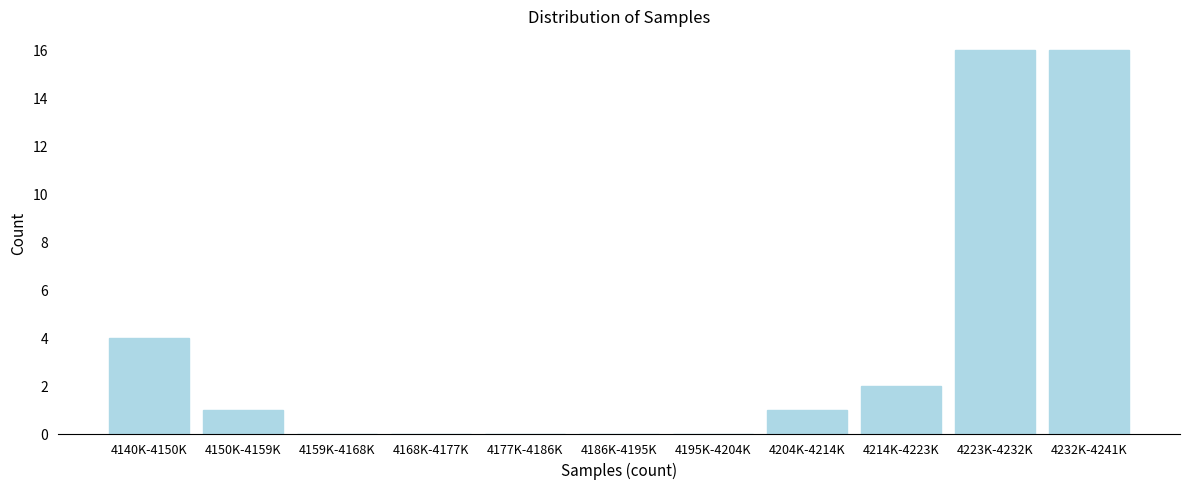

Reading right to left, what are all the values shown in this chart?

4232K-4241K=16	4223K-4232K=16	4214K-4223K=2	4204K-4214K=1	4195K-4204K=0	4186K-4195K=0	4177K-4186K=0	4168K-4177K=0	4159K-4168K=0	4150K-4159K=1	4140K-4150K=4